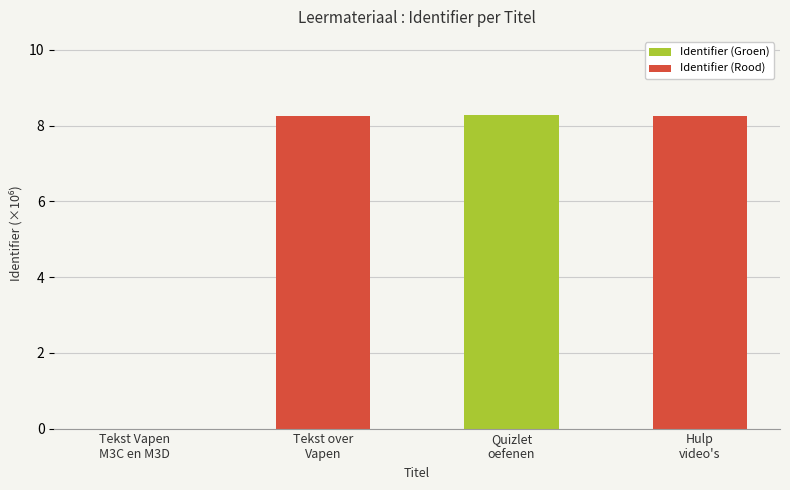

What is the maximum value shown in the chart?

8.3